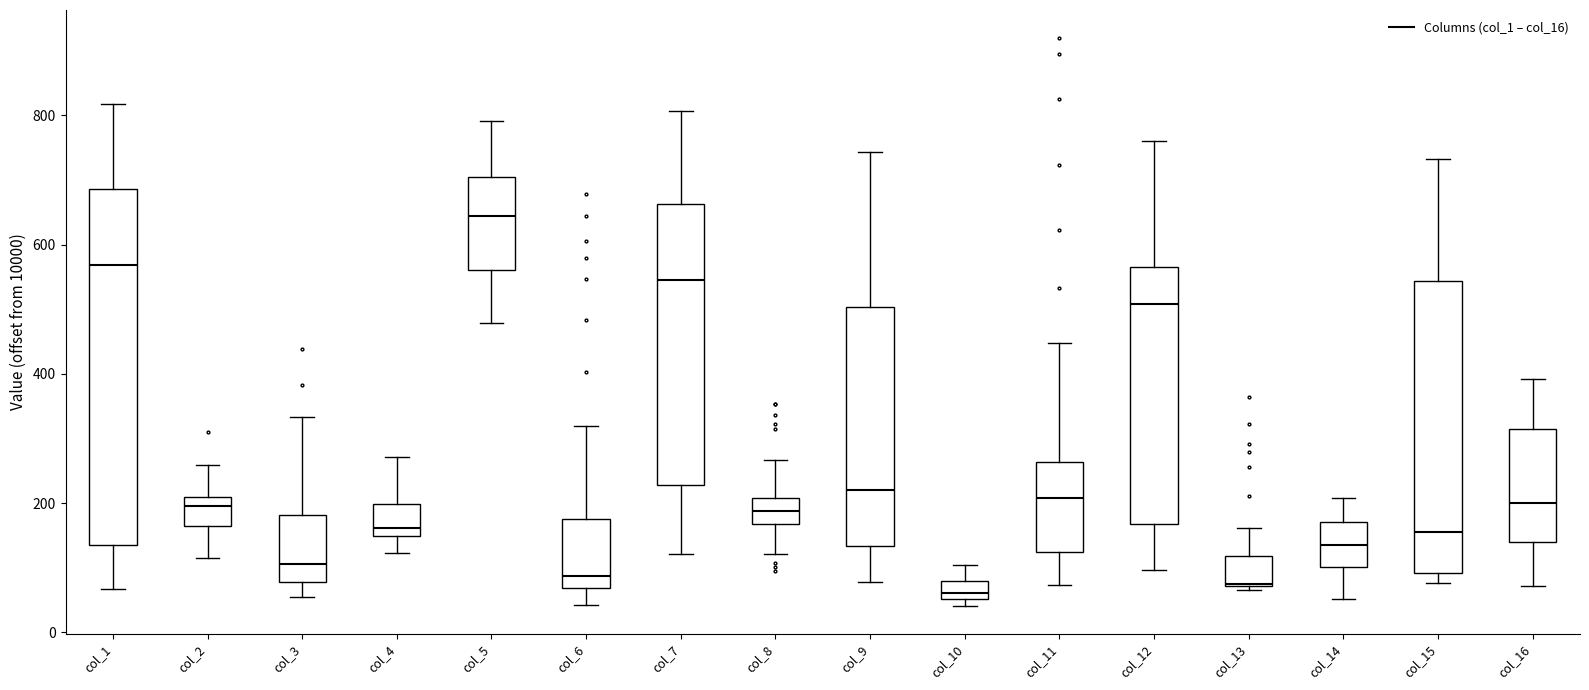

Which box is the tallest, from its lower edge to its upper edge?

col_1